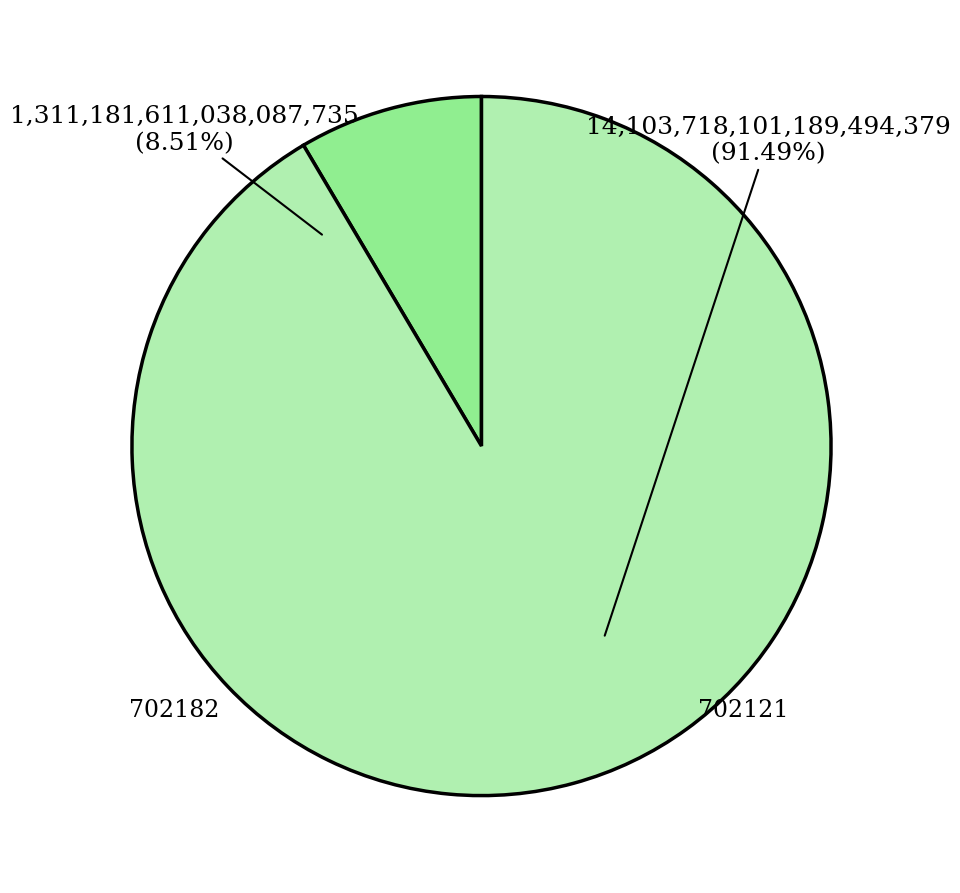

Which slice is the largest?

702121